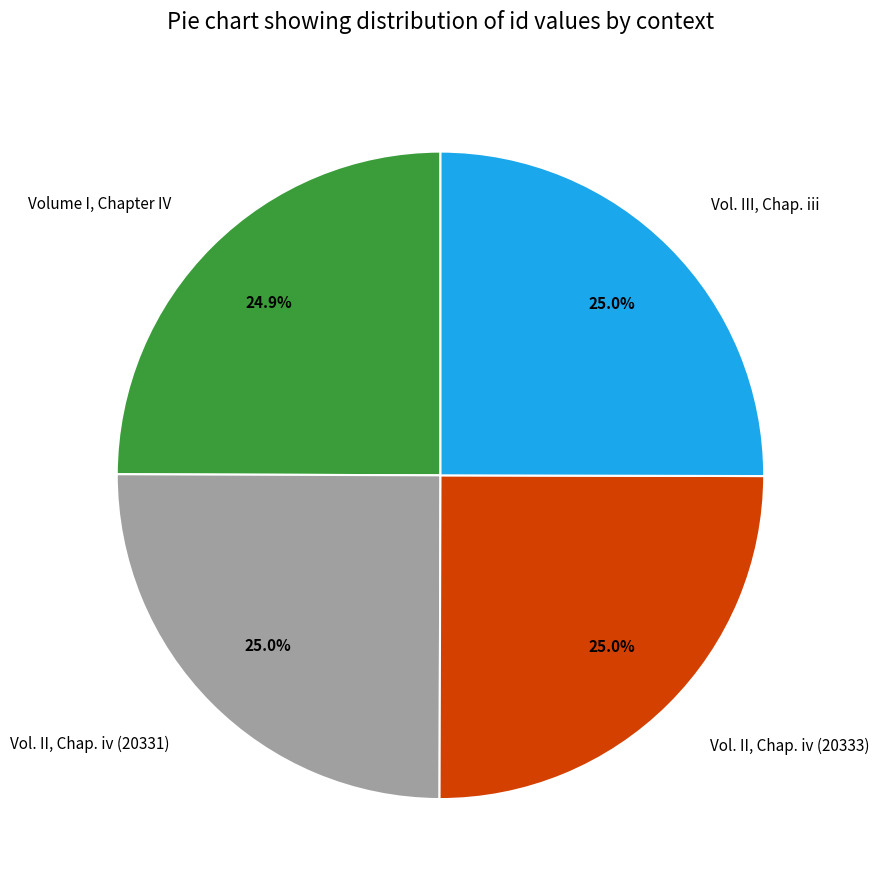

How much of the chart is everything except Vol. II, Chap. iv (20333)?

75.0%